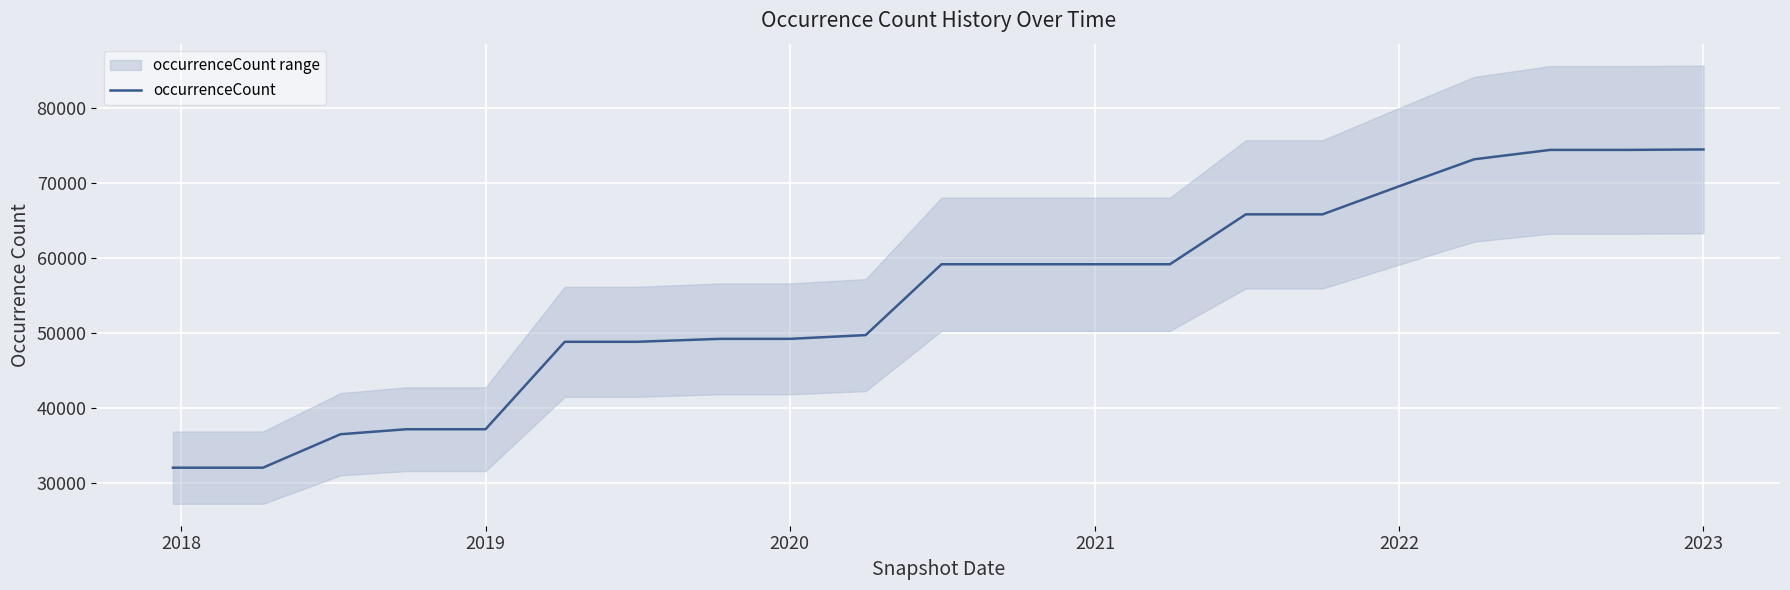

The value of occurrenceCount at 2022 is 69609. True or false?

True